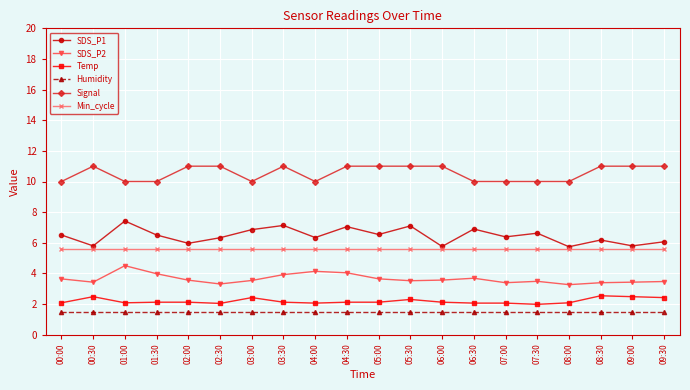

True or false: Humidity and Signal cross at least once.

False